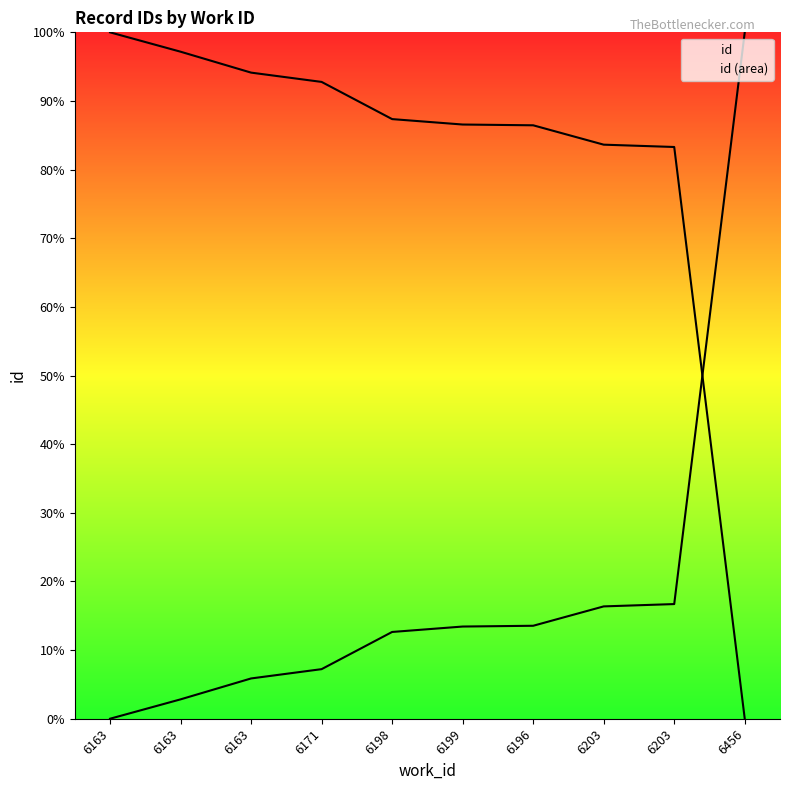

Where is the data nearest to the value 50?

6203